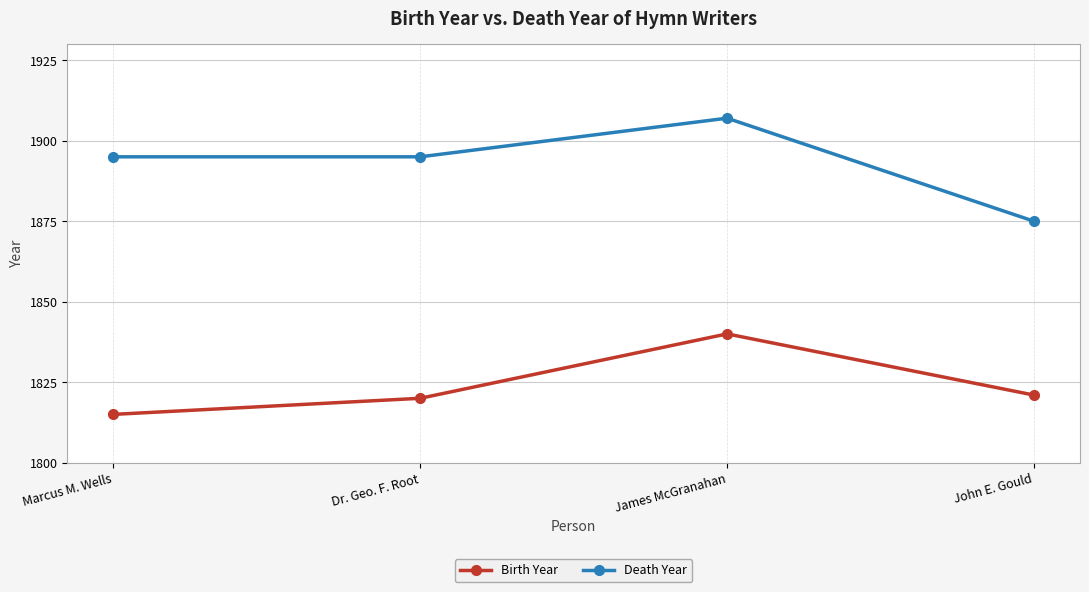

What is the sum of all Death Year values?

7572